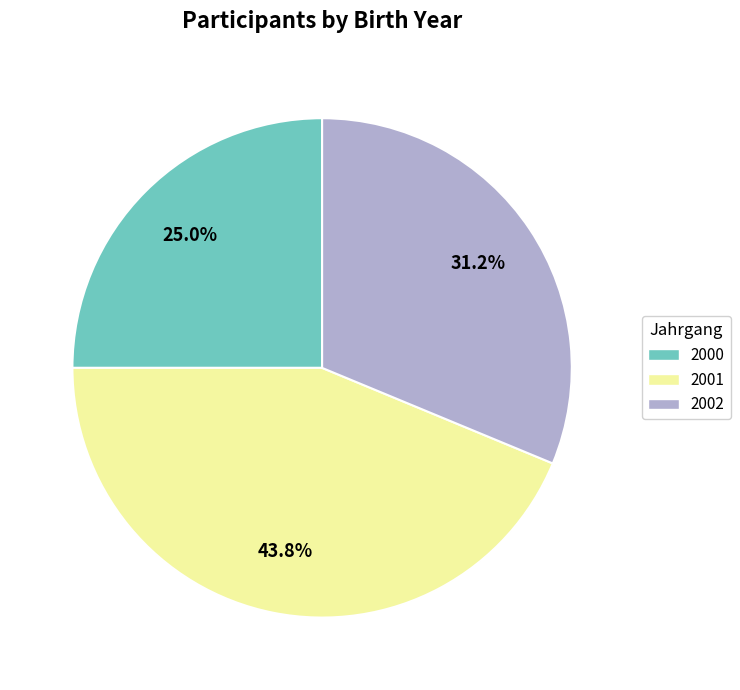

Is there any slice that represents more than half of the pie?

No